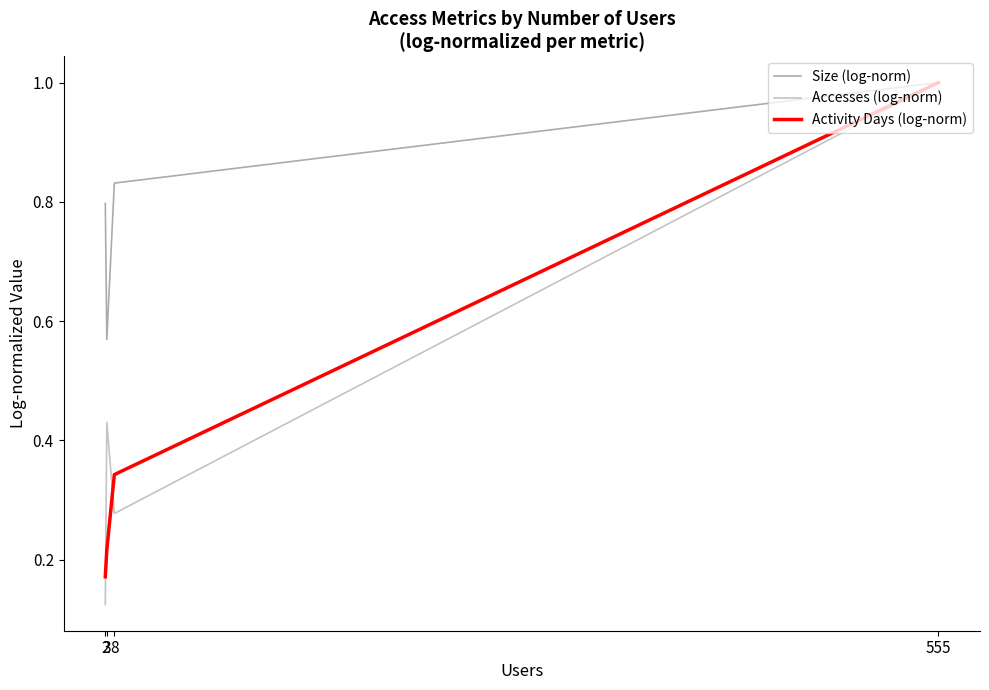

After their last crossing, which series has the higher values: Accesses (log-norm) or Activity Days (log-norm)?

Activity Days (log-norm)